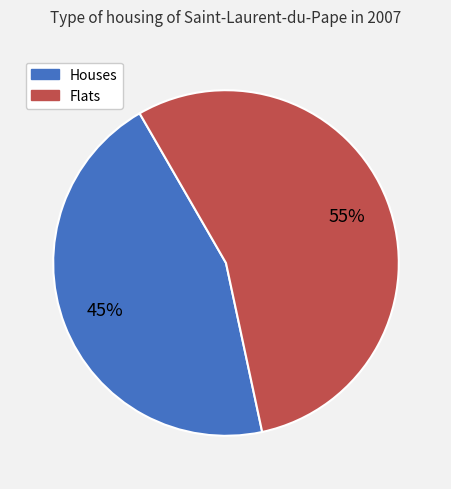

To the nearest percent, what is the average slice percentage?

50%